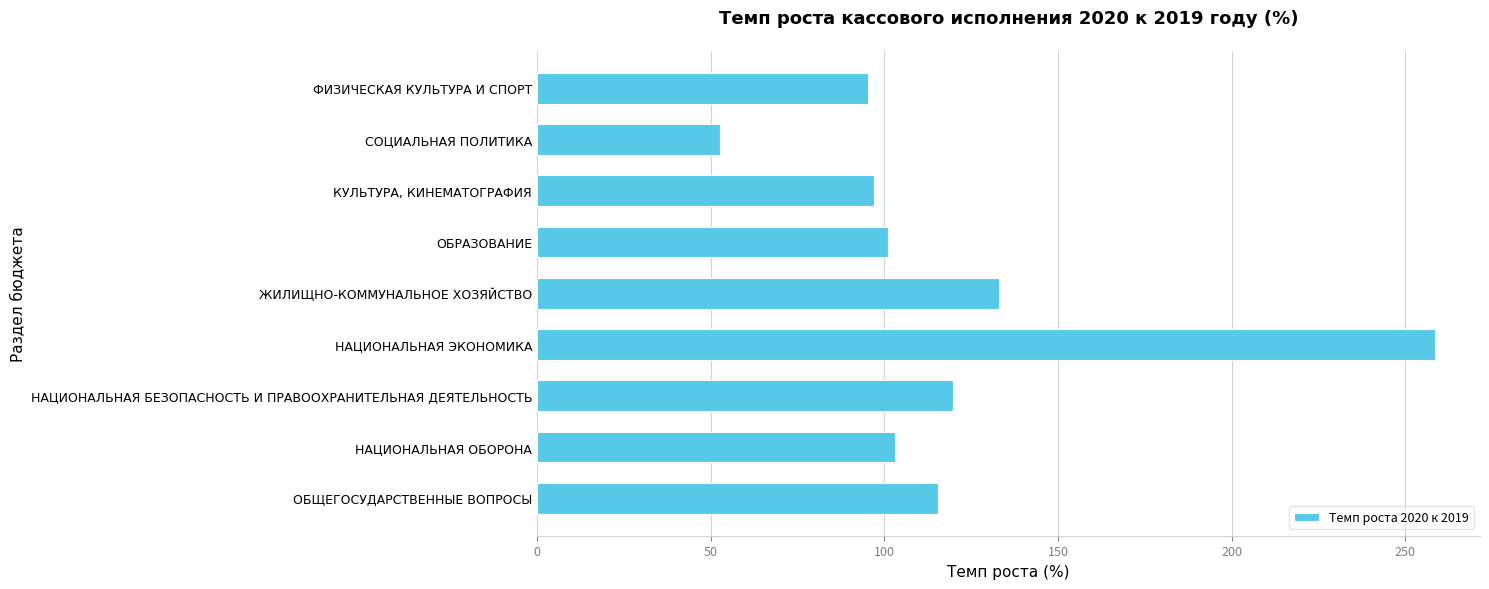

Where is the data nearest to the value 155?

ЖИЛИЩНО-КОММУНАЛЬНОЕ ХОЗЯЙСТВО